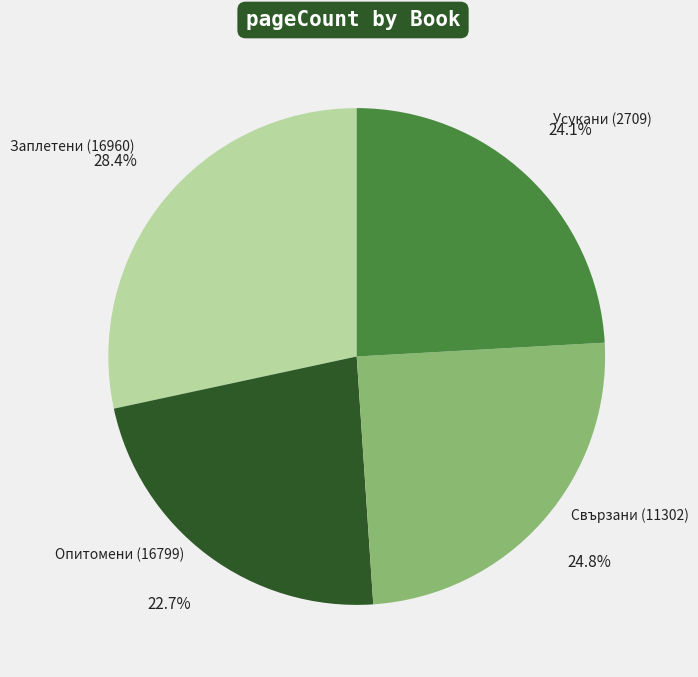

To the nearest percent, what is the combined percentage of Заплетени (16960) and Свързани (11302)?

53%